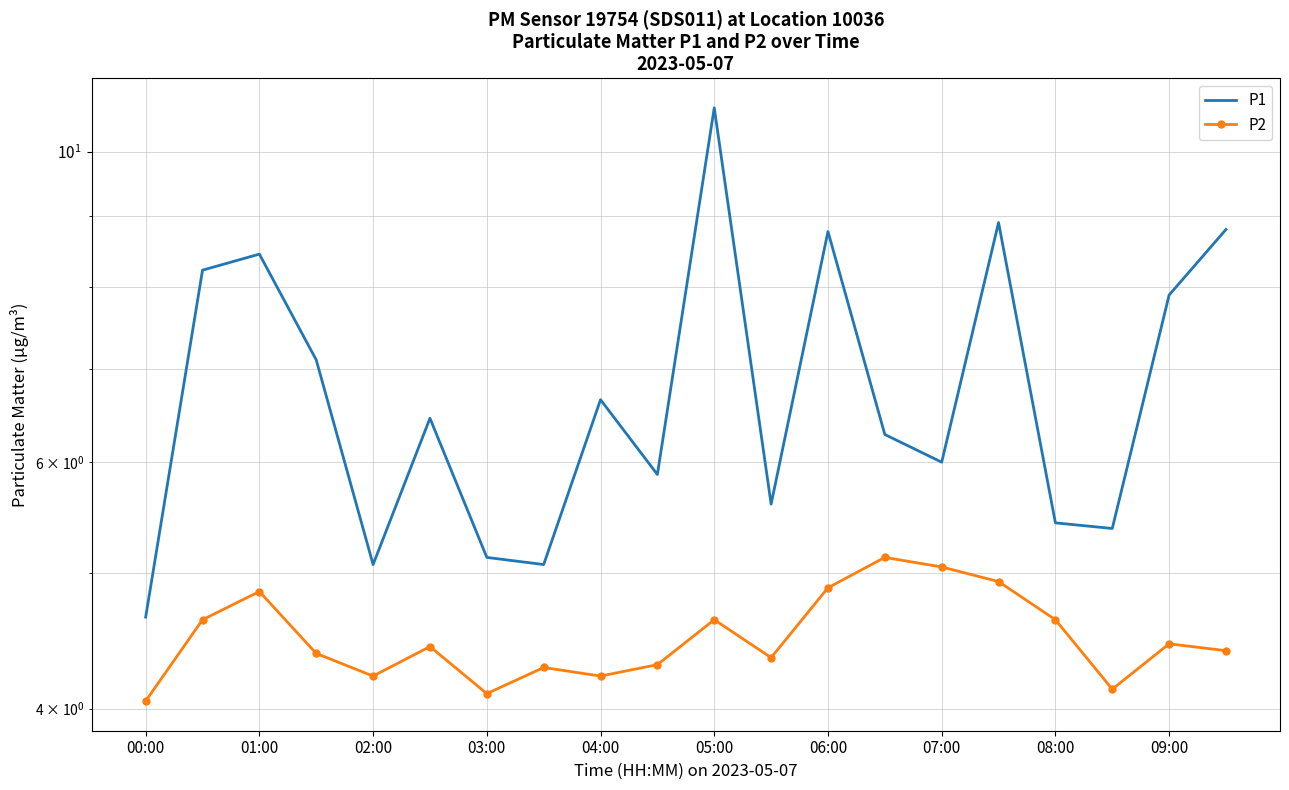

The value of P2 at 03:00 is 1.5. True or false?

False